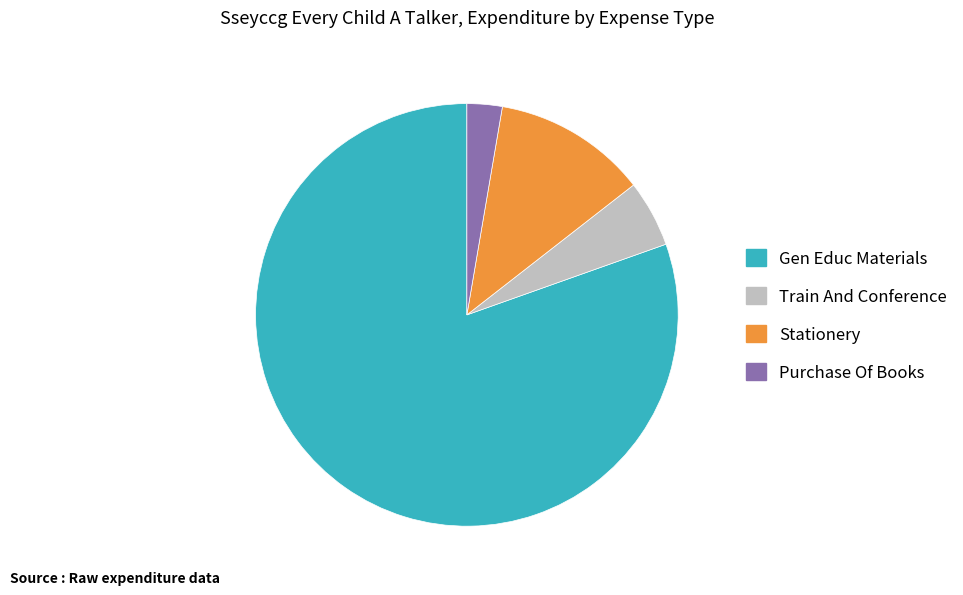

How many segments does this pie chart have?

4